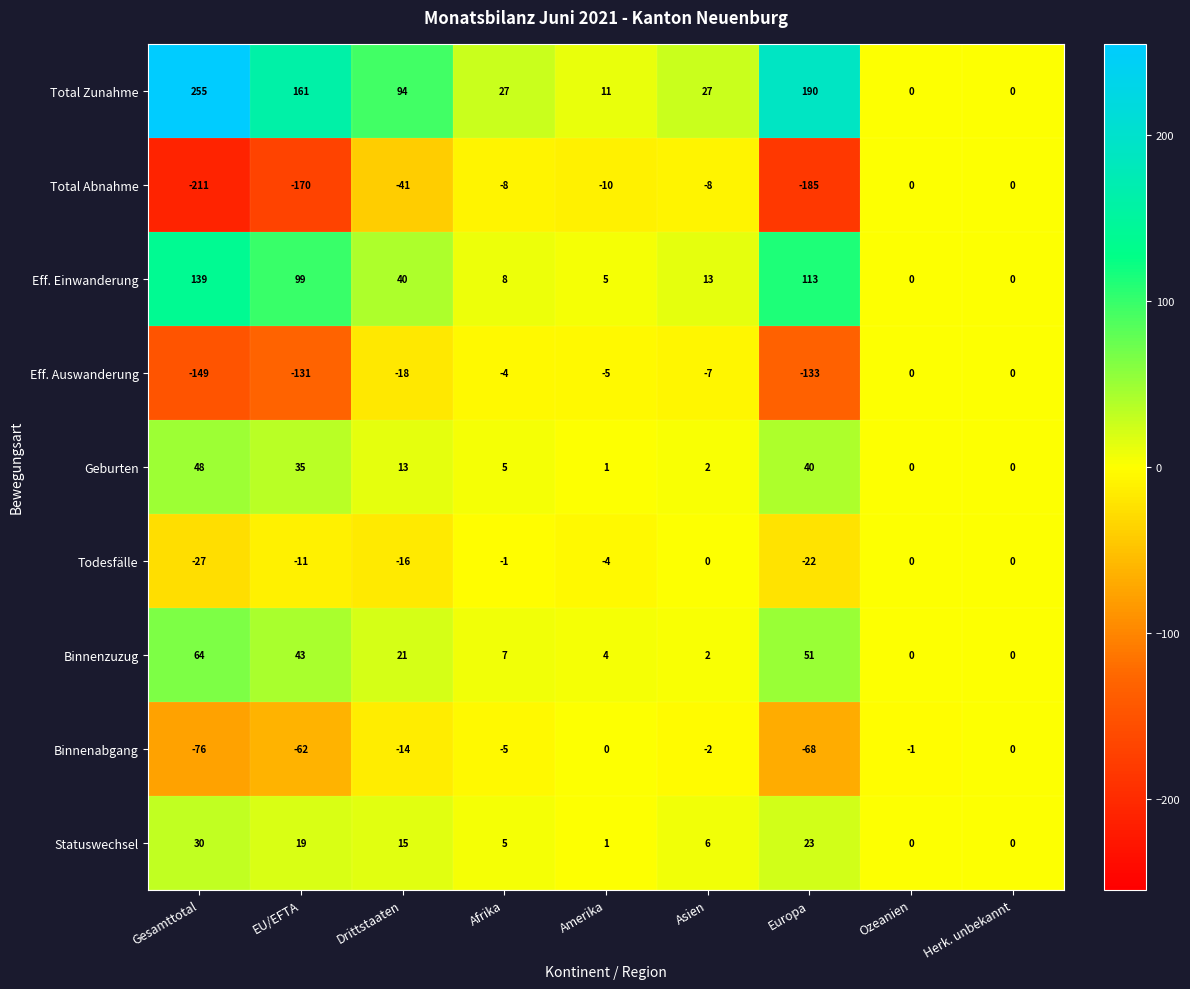

What is the average value of the Todesfälle series?

-9